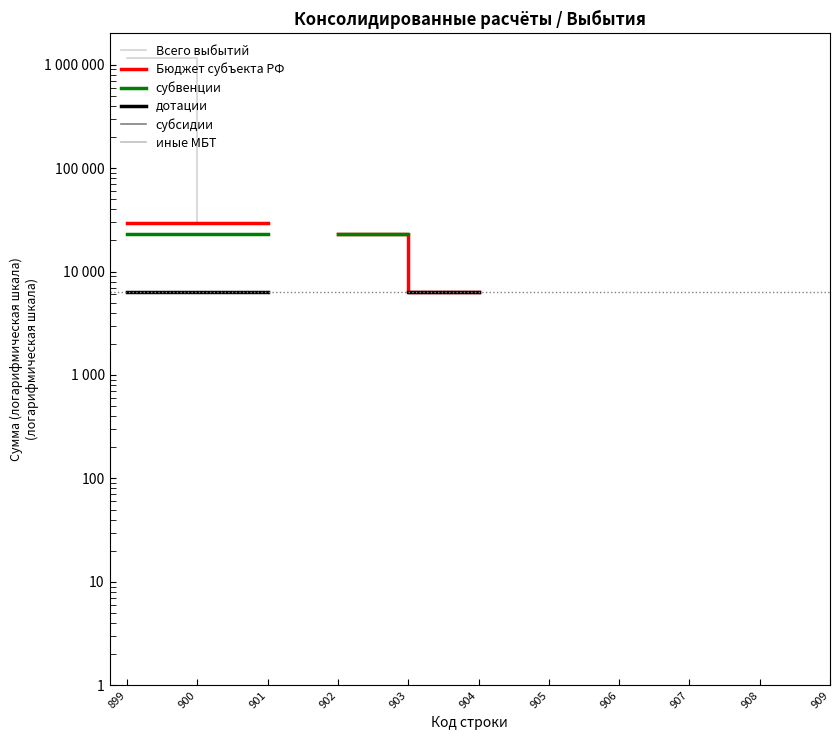

At which label does иные МБТ reach its minimum?

899